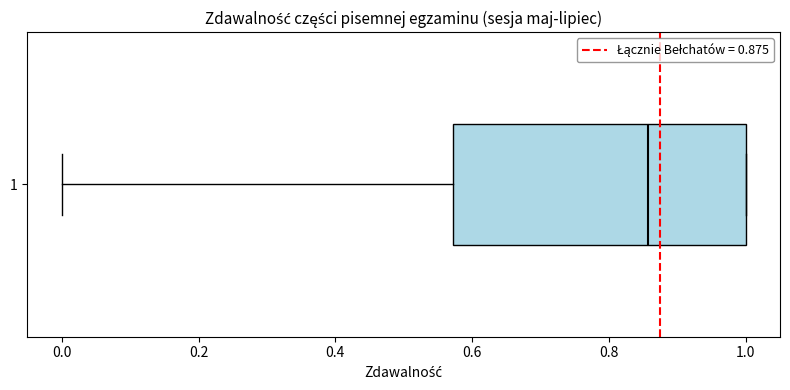

Where does the left whisker of the box at y = 1 end on the x-axis? The values are not printed on the chart, so give them approximately, as read against the axis.

0.00